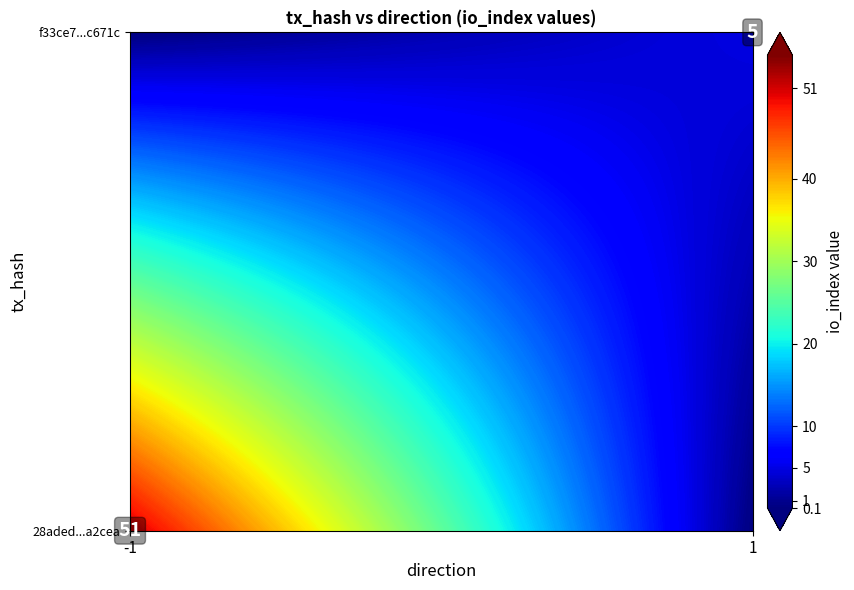

At direction, list the series in order from largest to smallest.

f33ce73a21be784f8870ad9014c252f223c671c, 28aded236537063311b8b47df316b01174a2cea